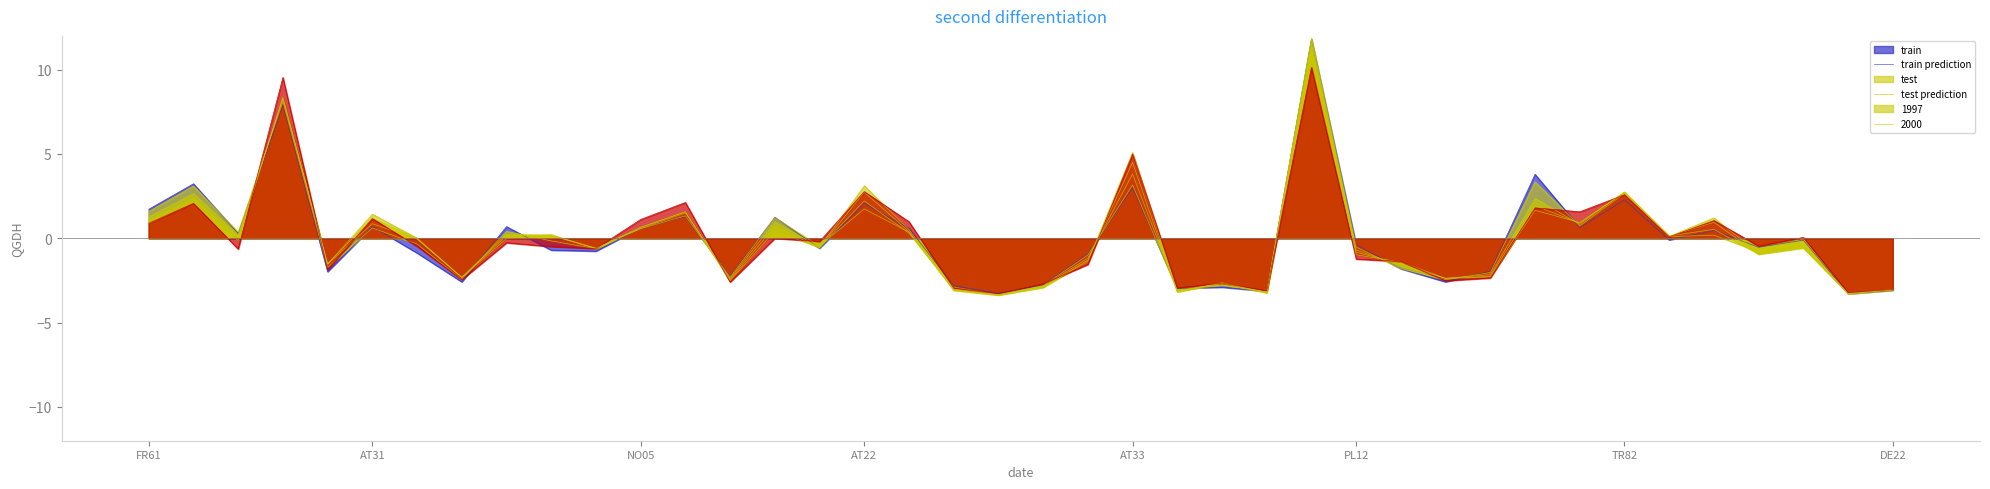

How many data points in 1997 are less than 0?

22